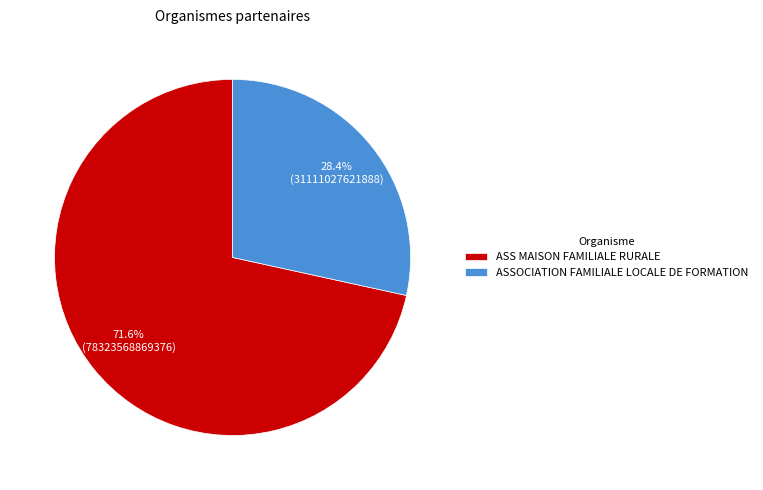

True or false: ASS MAISON FAMILIALE RURALE accounts for 84% of the total.

False